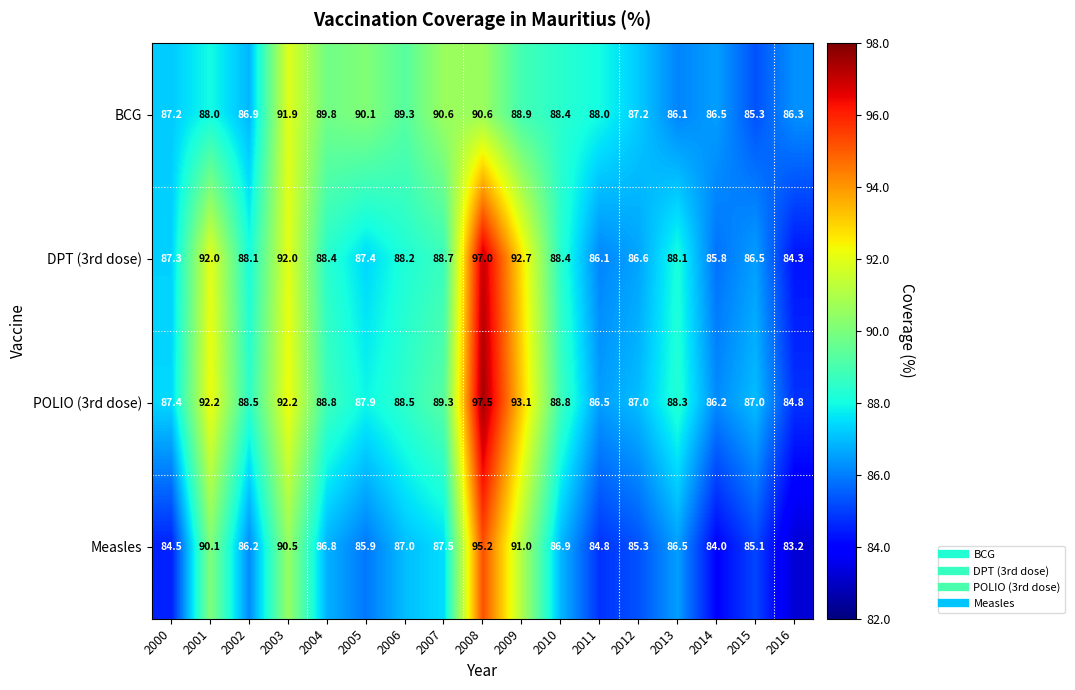

Is it true that BCG equals 161.3 at 2007?

False